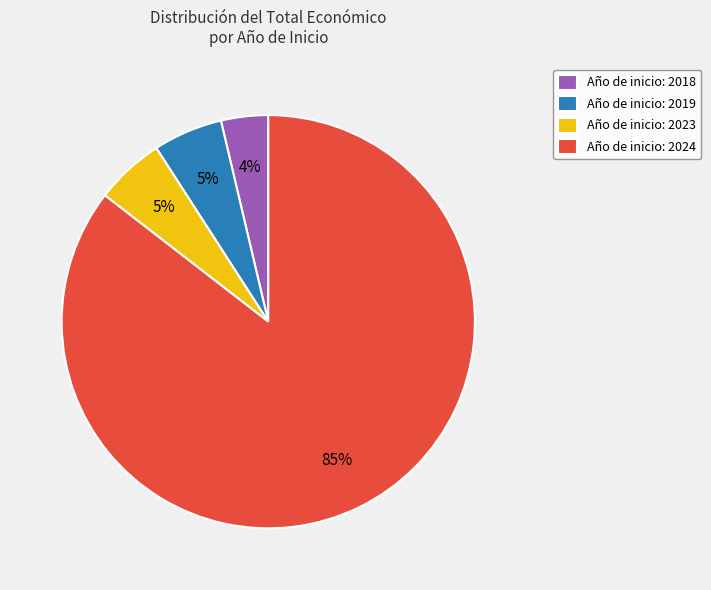

Do Año de inicio: 2018 and Año de inicio: 2024 together represent more than half of the pie?

Yes